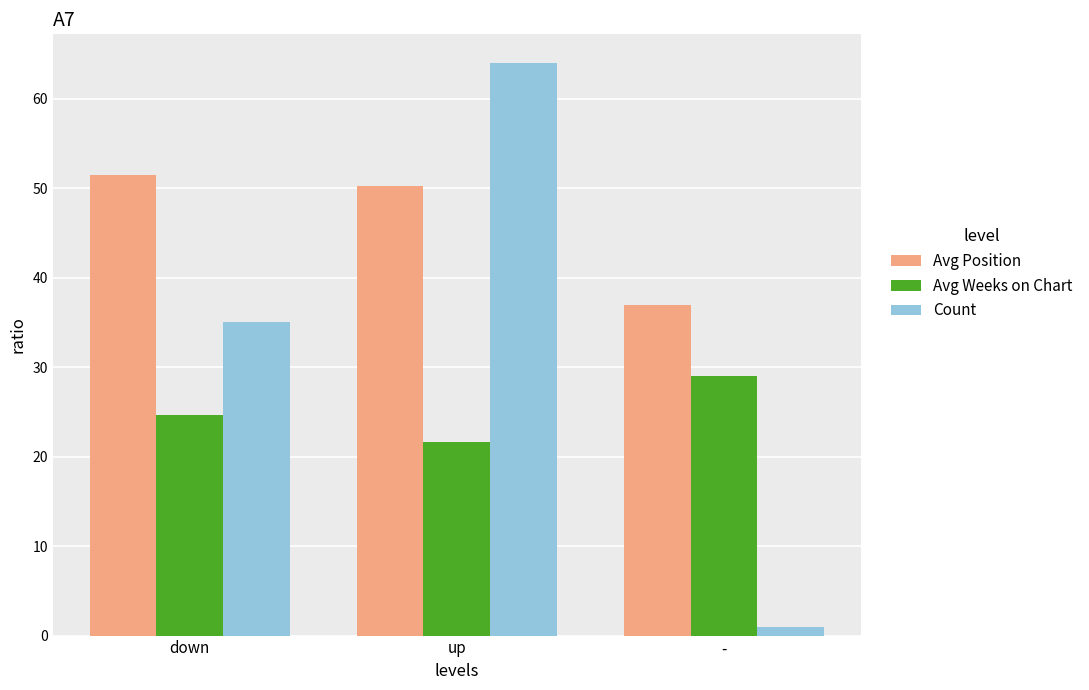

Does the chart contain any negative values?

No